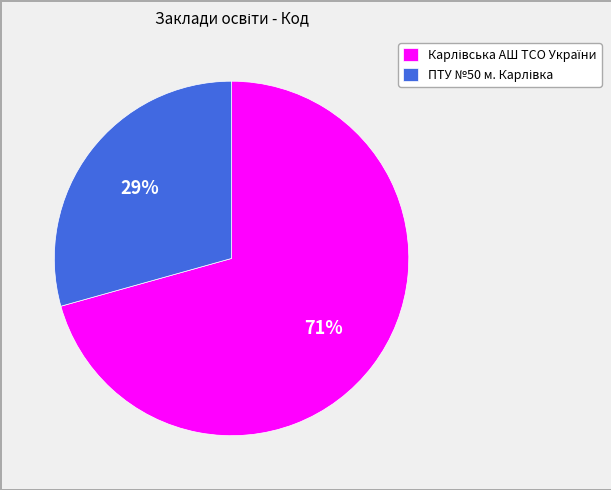

To the nearest percent, what is the average slice percentage?

50%